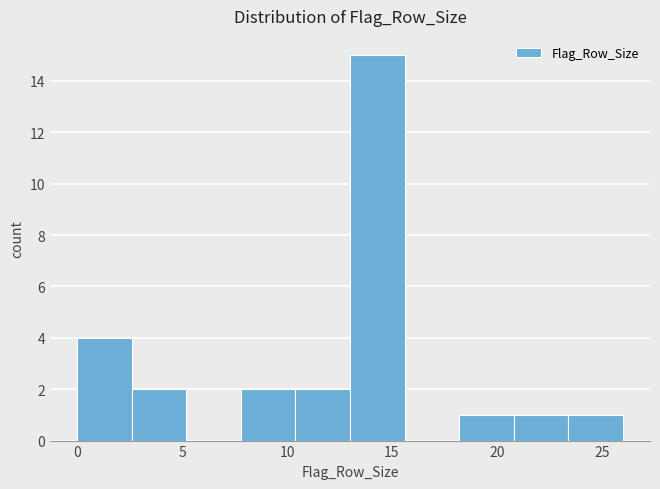

Reading left to right, list every bar in this chart as the range it spans on the x-axis followed by its height. Neither the bar edges nor the heights are printed on the chart, so give them approximately, as read against the axes.

0.0 to 2.6: 4
2.6 to 5.2: 2
5.2 to 7.8: 0
7.8 to 10.4: 2
10.4 to 13.0: 2
13.0 to 15.6: 15
15.6 to 18.2: 0
18.2 to 20.8: 1
20.8 to 23.4: 1
23.4 to 26.0: 1